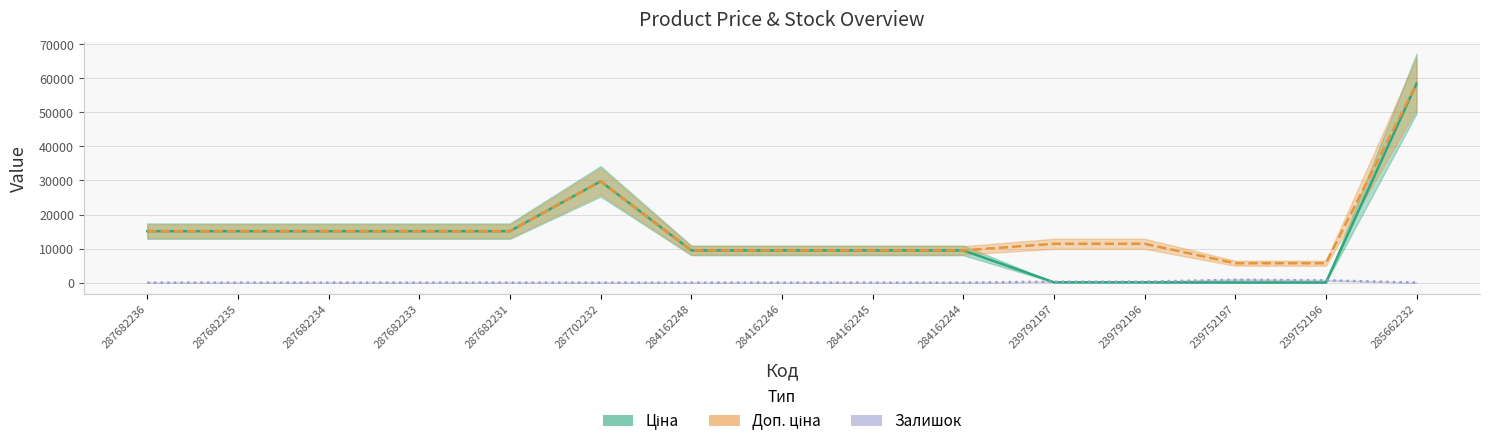

What is the label of the 5th point from the right?

239792197